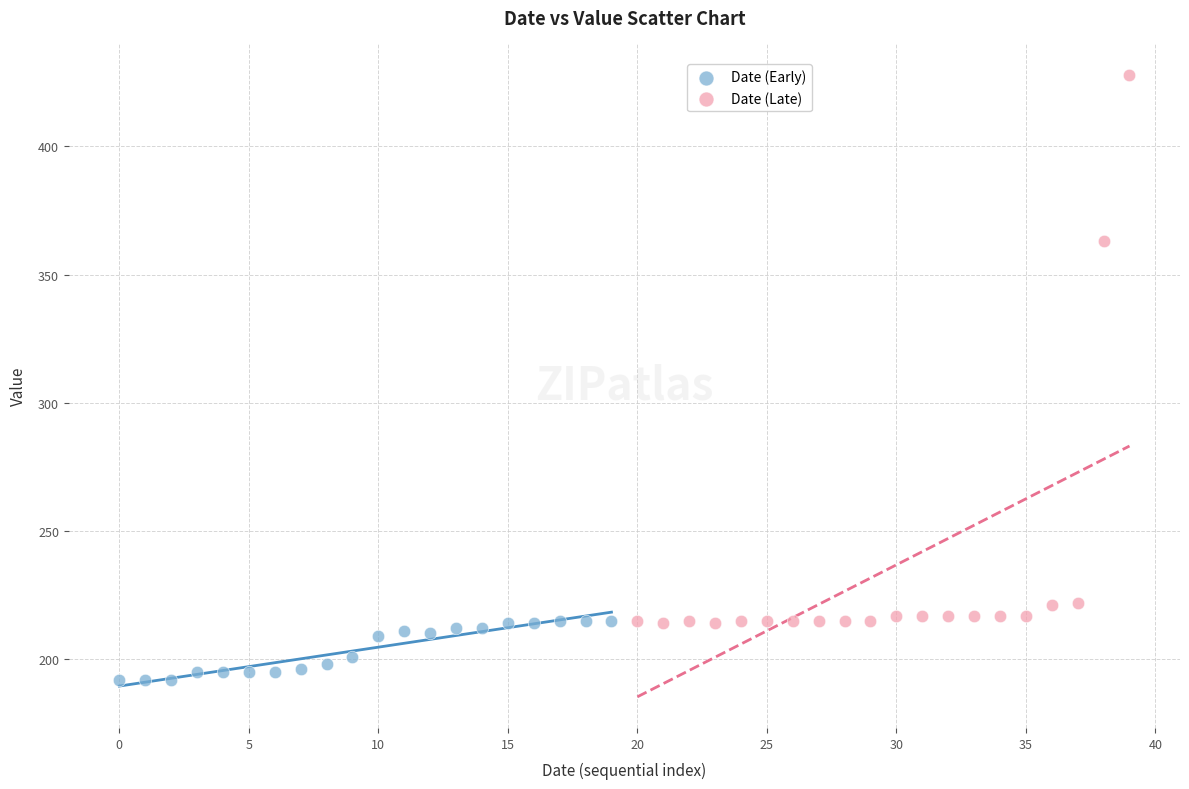

Which series contains the highest Y value?

Date (Late)